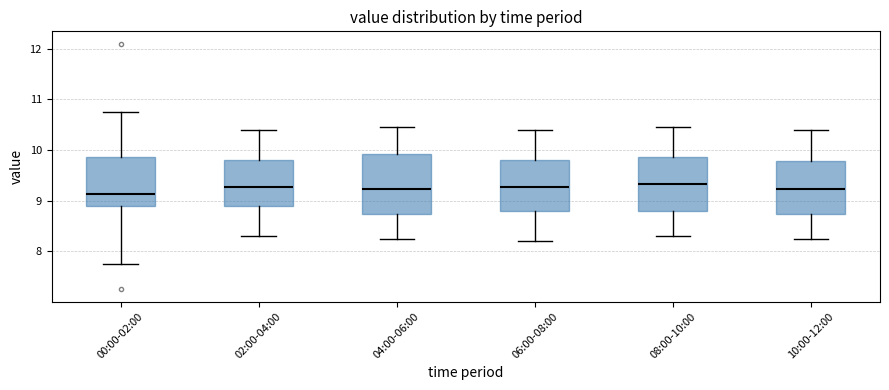

Reading left to right, read every box against the y-axis: the position of its median line, the range the box covers, and the ends of its whiskers. The values are not printed on the chart, so give them approximately, as read against the axis.

00:00-02:00: median 9.1, box 8.9 to 9.9, whiskers 7.8 to 10.8
02:00-04:00: median 9.3, box 8.9 to 9.8, whiskers 8.3 to 10.4
04:00-06:00: median 9.2, box 8.7 to 9.9, whiskers 8.3 to 10.5
06:00-08:00: median 9.3, box 8.8 to 9.8, whiskers 8.2 to 10.4
08:00-10:00: median 9.3, box 8.8 to 9.9, whiskers 8.3 to 10.5
10:00-12:00: median 9.2, box 8.7 to 9.8, whiskers 8.3 to 10.4